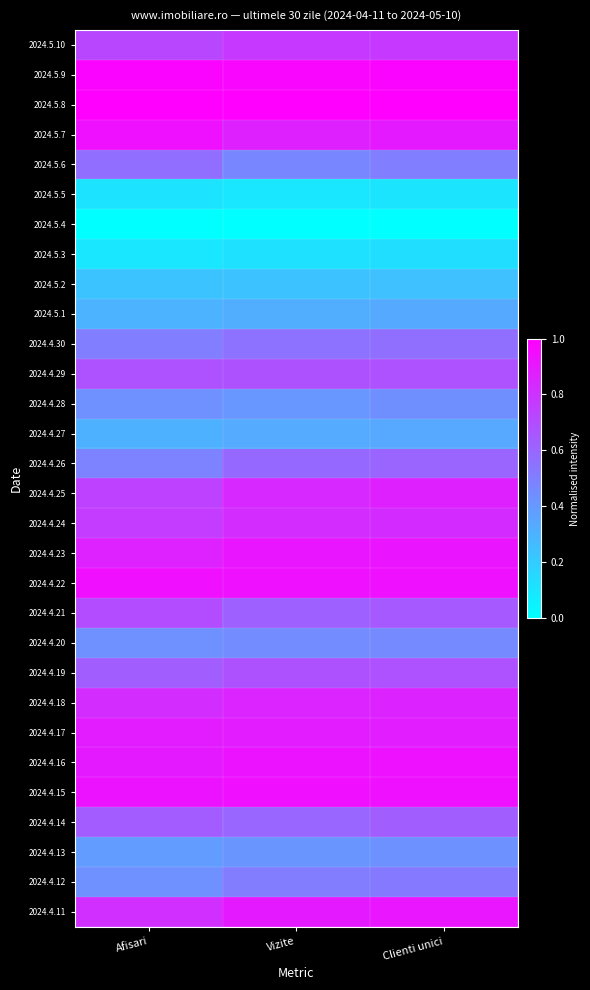

Count the number of categories in the chart.

3